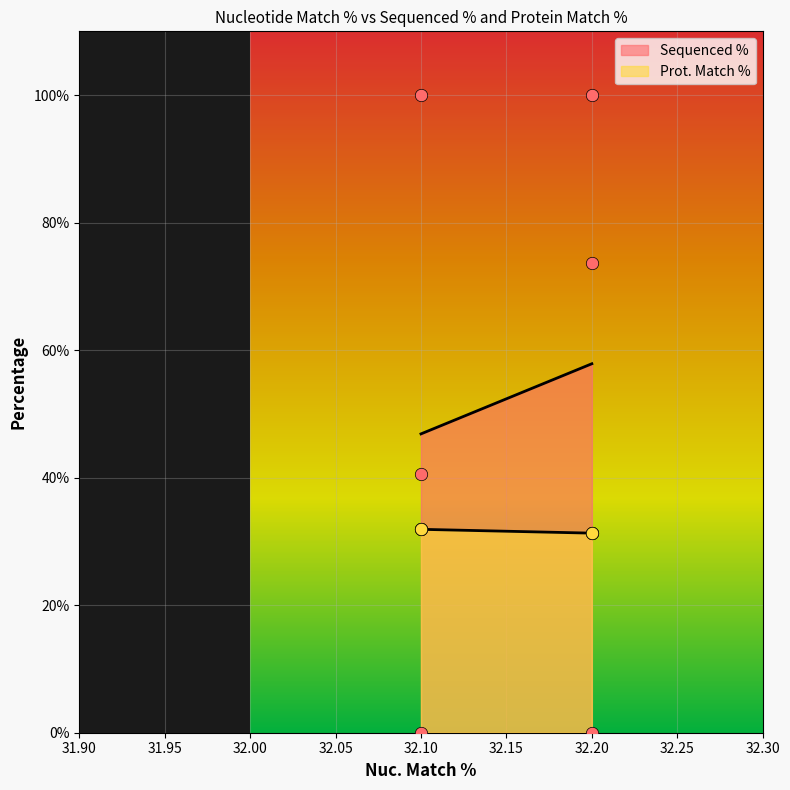

Is the value of Sequenced % at 32.2 greater than the value of Prot. Match % at 32.1?

Yes